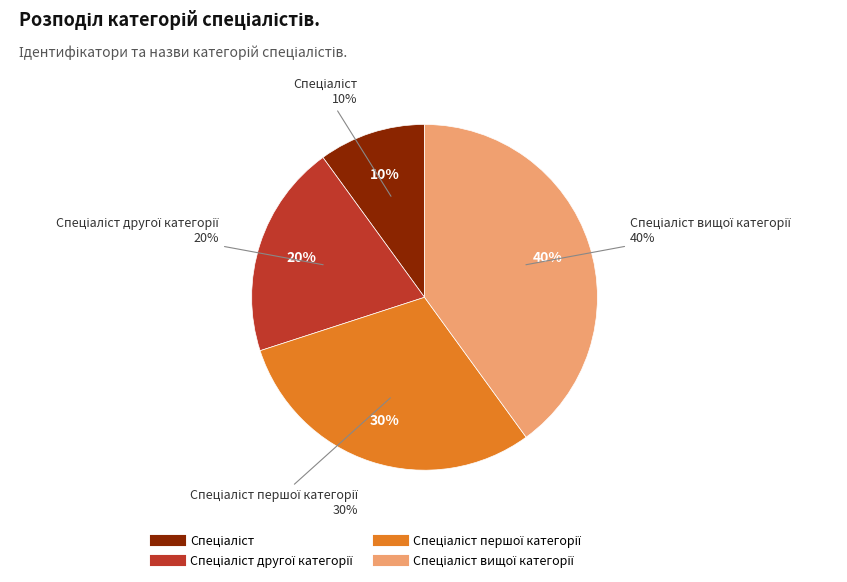

What percentage is the Спеціаліст другої категорії slice, to the nearest percent?

20%